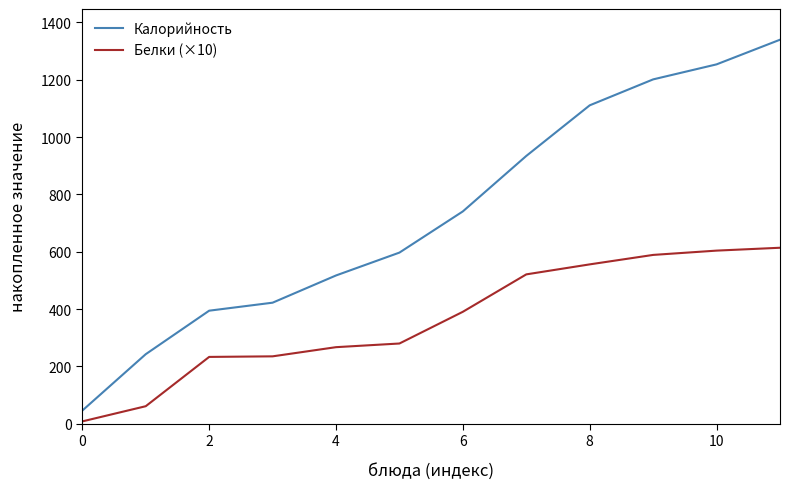

List the series in order of their overall mean, highest first.

Калорийность, Белки (×10)